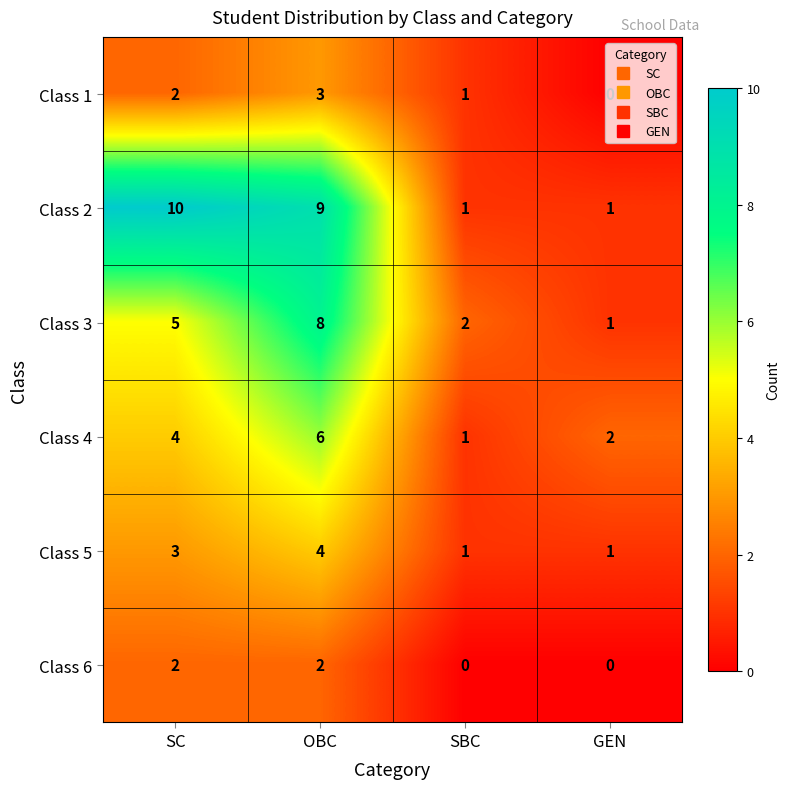

Which series has the largest total across all categories?

Class 2